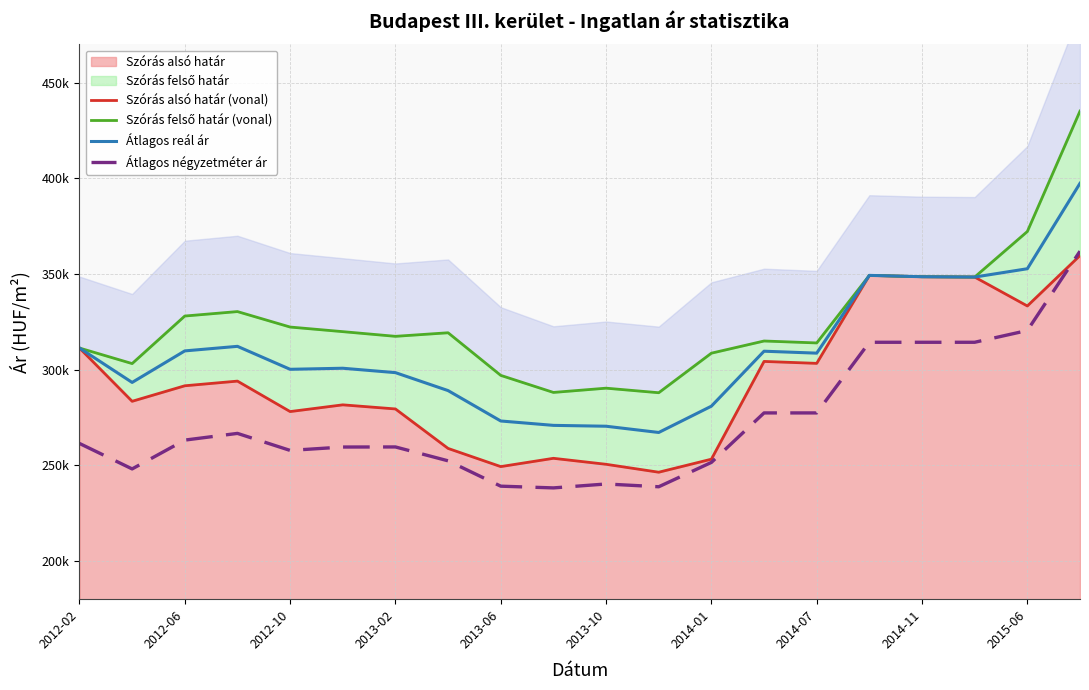

What value does the Átlagos négyzetméter ár series have at 2014-01, to the nearest 100?

251500